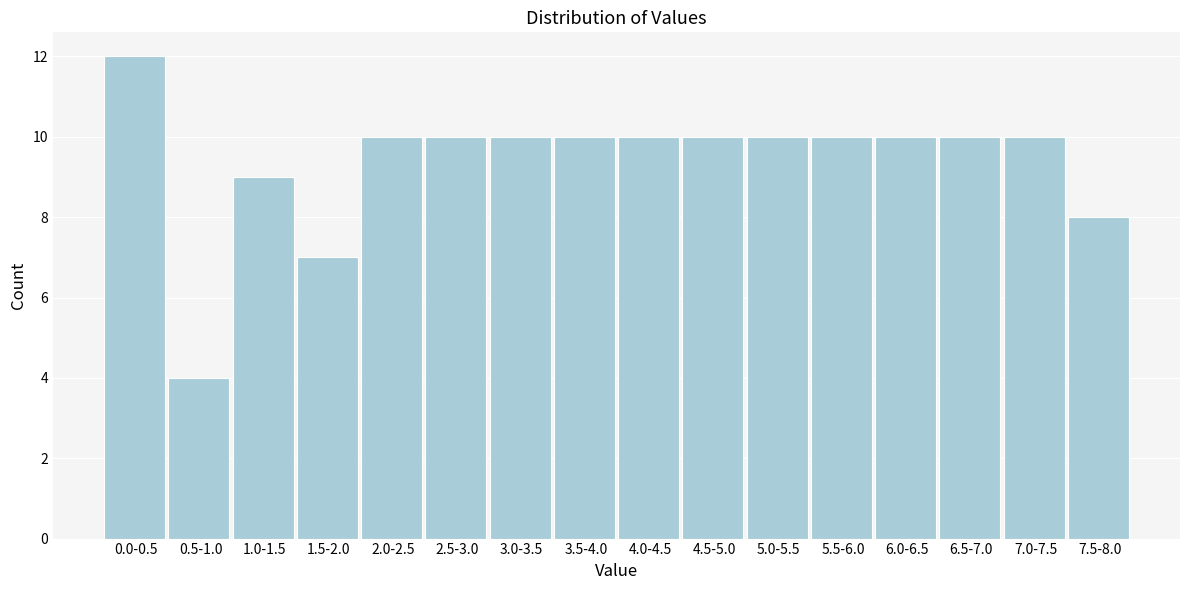

Reading left to right, list all the values displayed in this chart.

0.0-0.5=12	0.5-1.0=4	1.0-1.5=9	1.5-2.0=7	2.0-2.5=10	2.5-3.0=10	3.0-3.5=10	3.5-4.0=10	4.0-4.5=10	4.5-5.0=10	5.0-5.5=10	5.5-6.0=10	6.0-6.5=10	6.5-7.0=10	7.0-7.5=10	7.5-8.0=8